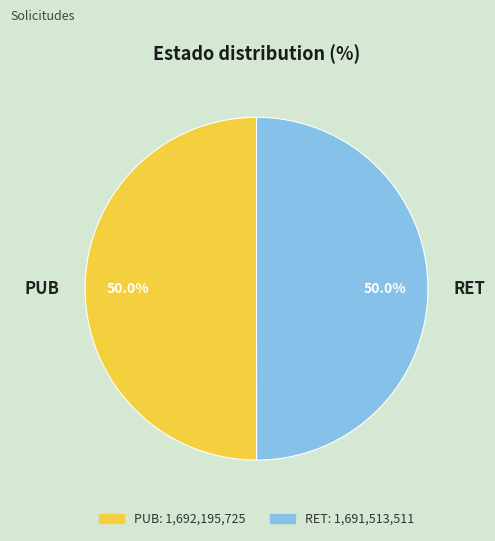

Is it true that PUB is 50% of the pie?

True